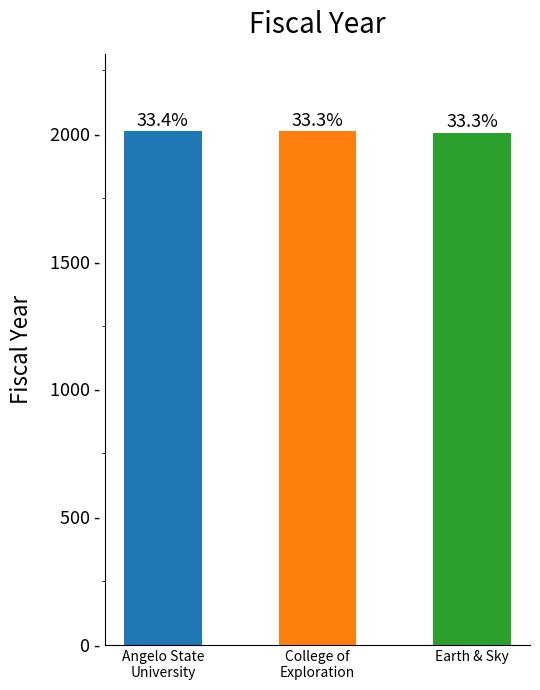

How many series are shown in this chart?

1